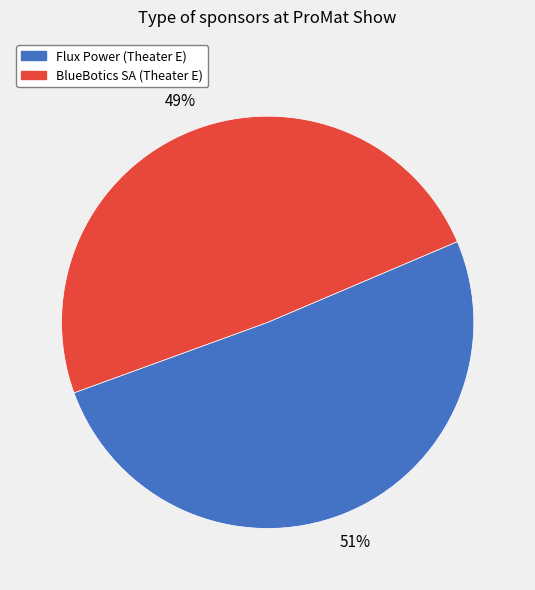

Which slice is the largest?

Flux Power (Theater E)